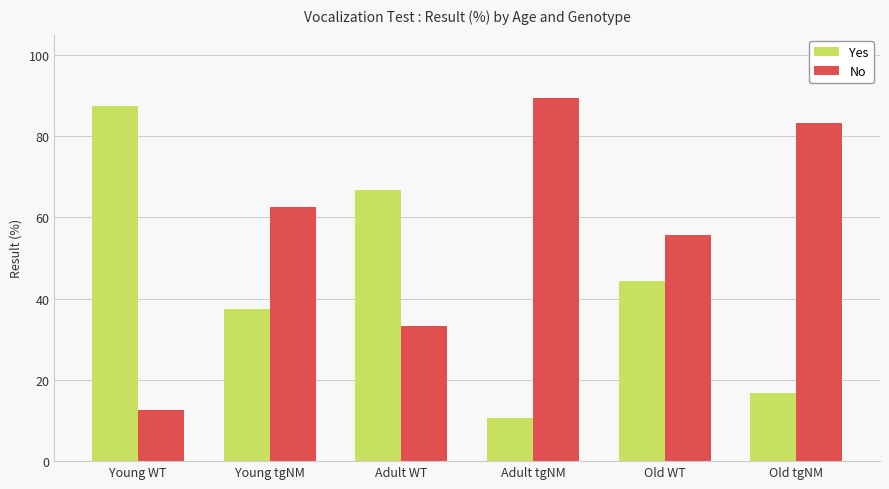

What is the approximate value of No at Young tgNM?

62.5